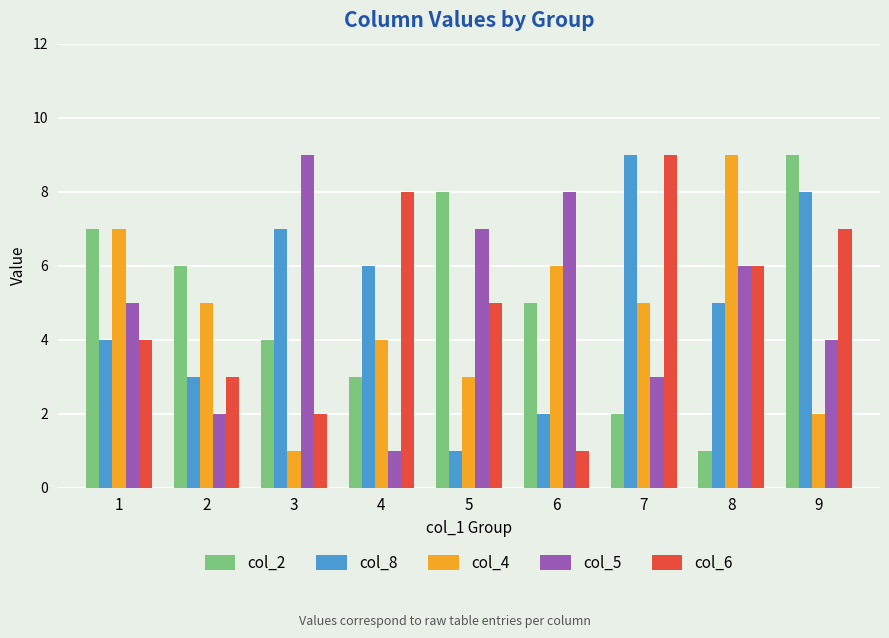

Are the bars horizontal?

No